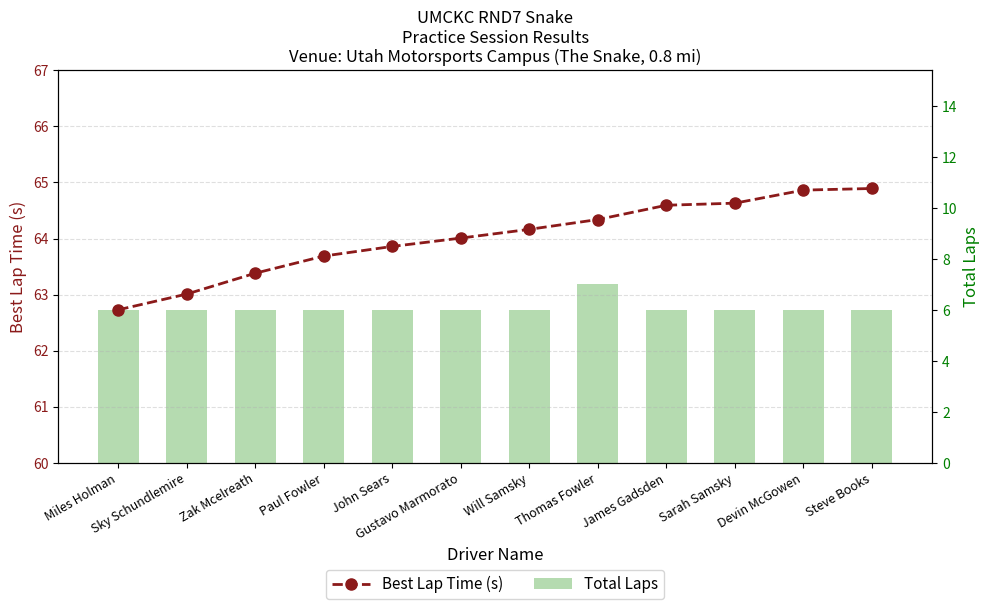

Is it true that Best Lap Time (s) equals 91.5 at Steve Books?

False